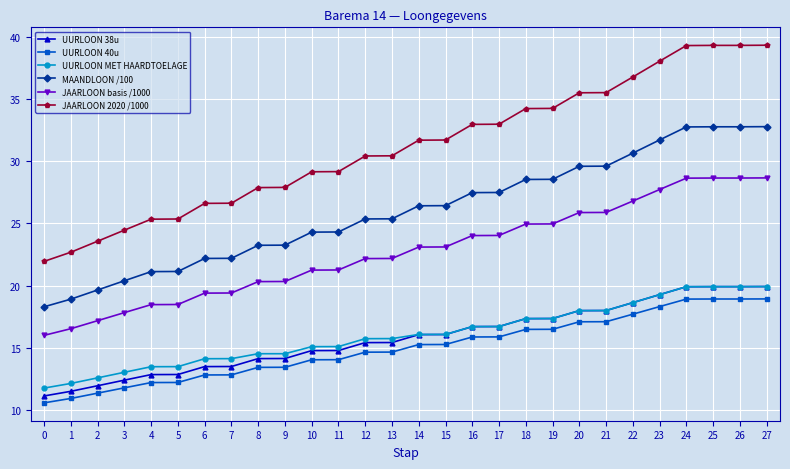

How many lines are shown in the chart?

6